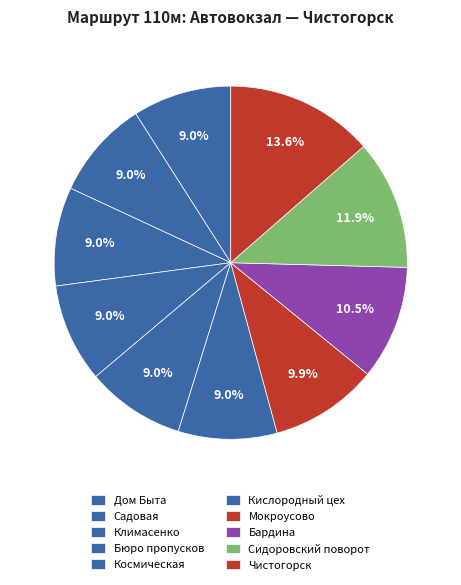

How many slices are in this pie chart?

10